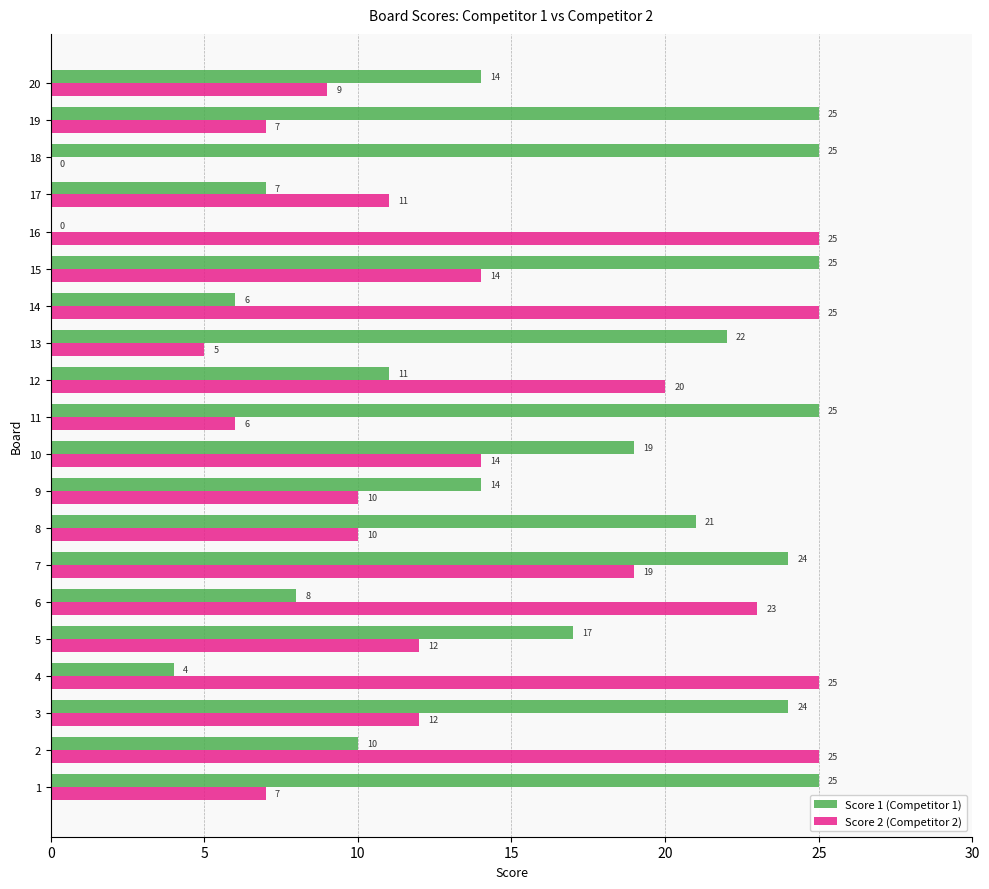

What is the spread (max minus min) of values at 5?

5